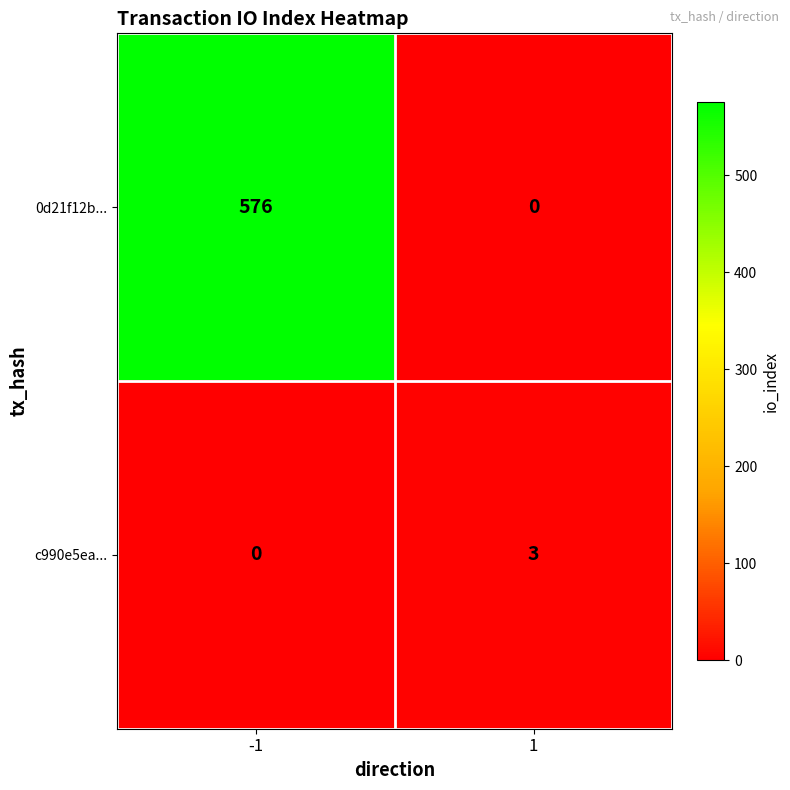

Reading left to right, extract all data points from this chart.

0d21f12b...: -1=576	1=0
c990e5ea...: -1=0	1=3